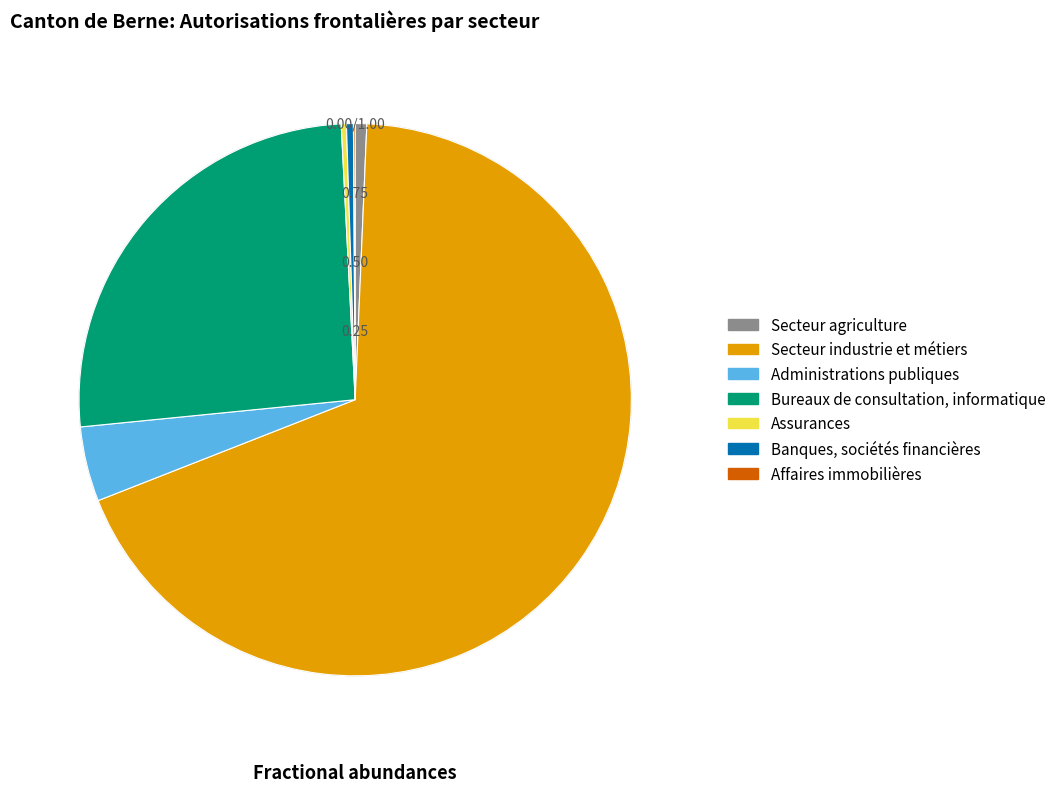

Is there any slice that represents more than half of the pie?

Yes